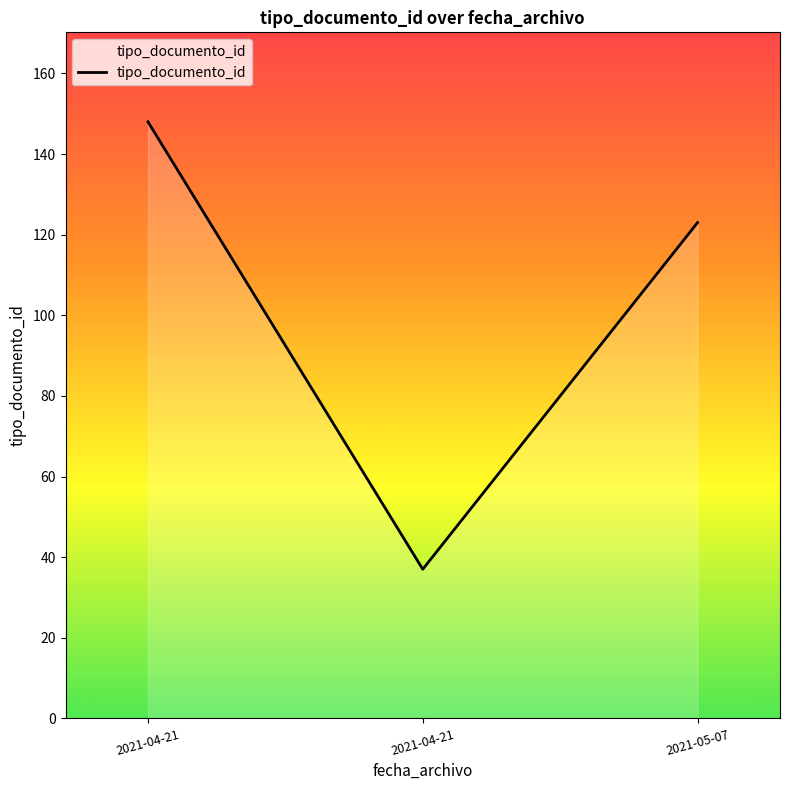

Is it true that the value at 2021-04-21 is 51?

False